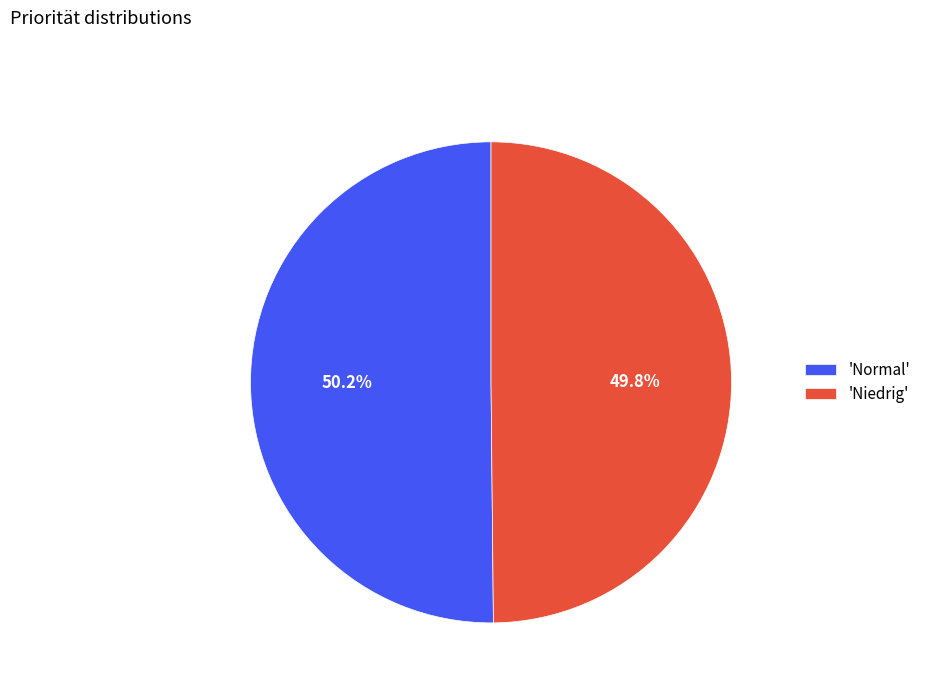

How many slices are in this pie chart?

2